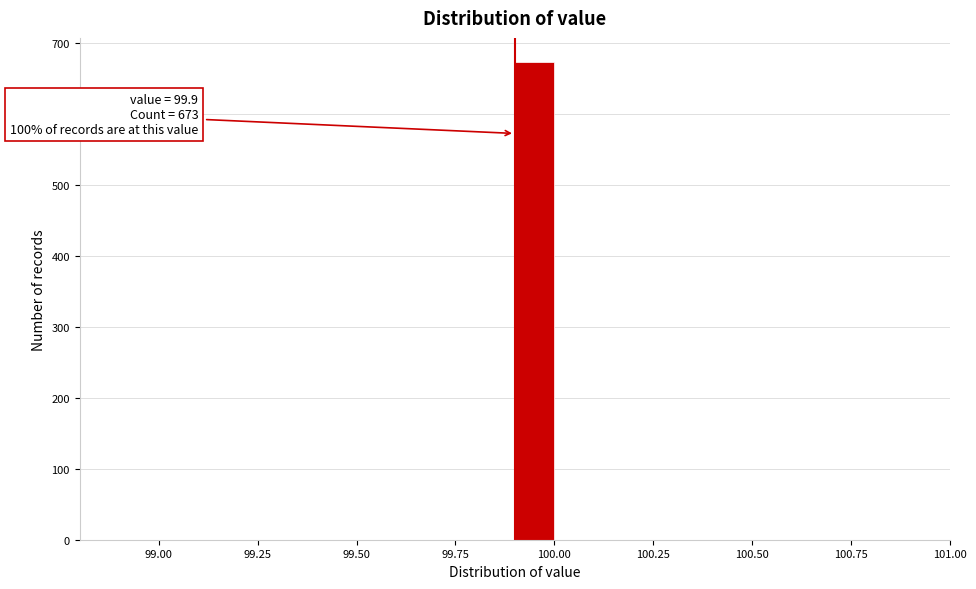

Around what value on the x-axis is the tallest bar? Give the approximate position of its centre, as read against the axis.

99.95